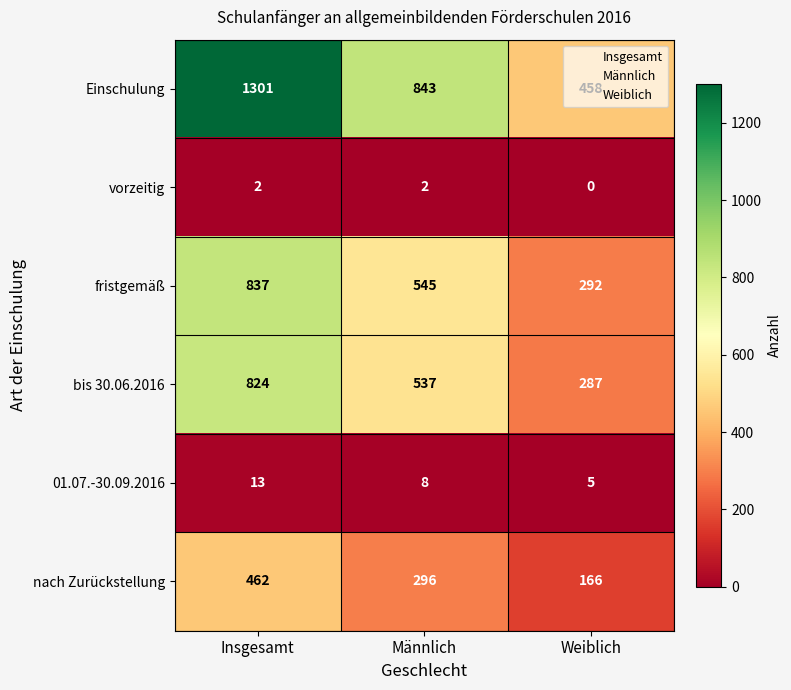

Count the bis 30.06.2016 values in the range 287 to 824.

3